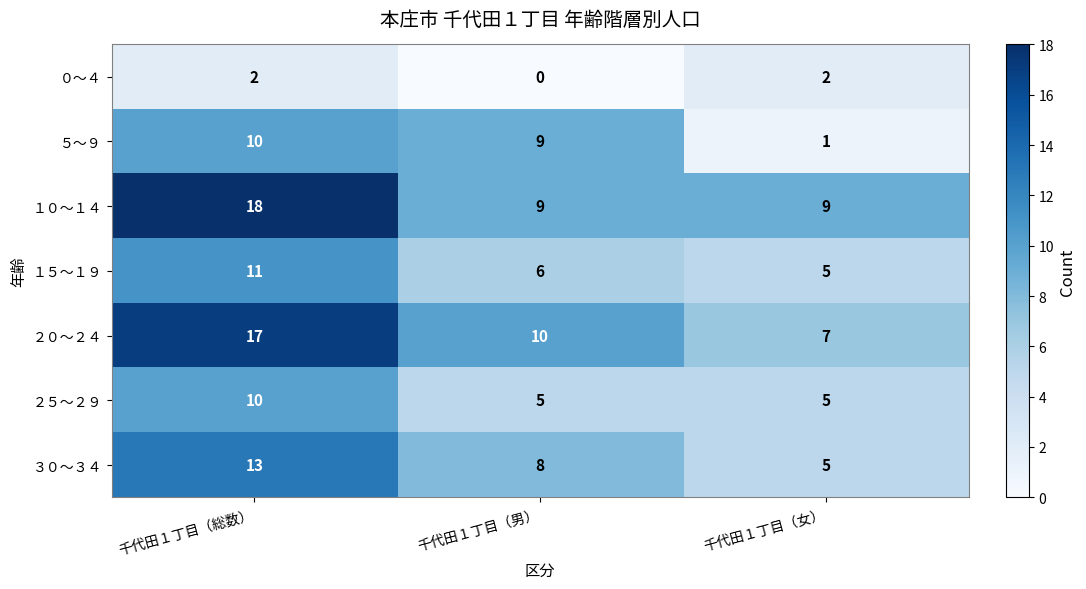

Rank the categories by ３０～３４ value from lowest to highest.

千代田１丁目（女）, 千代田１丁目（男）, 千代田１丁目（総数）